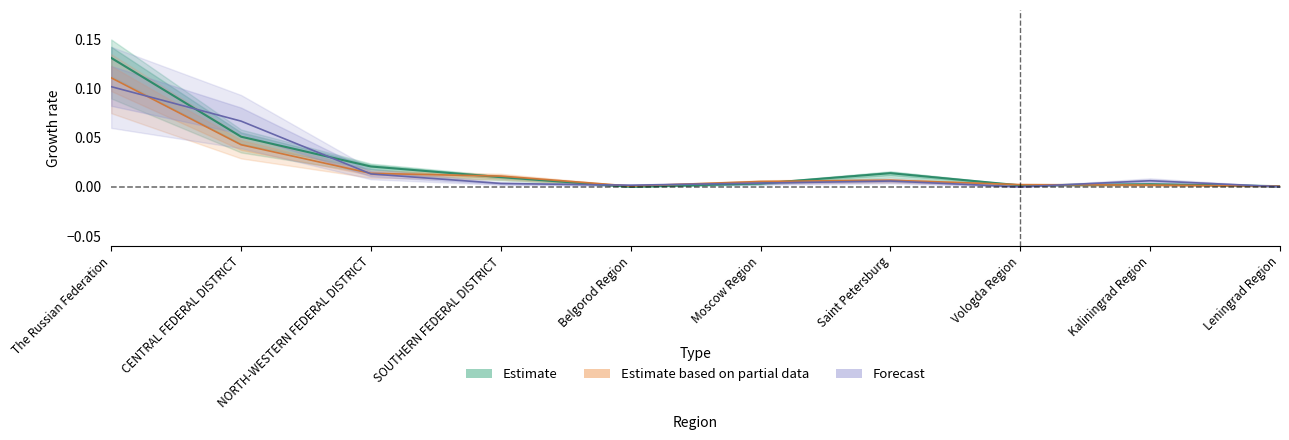

At which label is construction closest to 0?

Belgorod Region